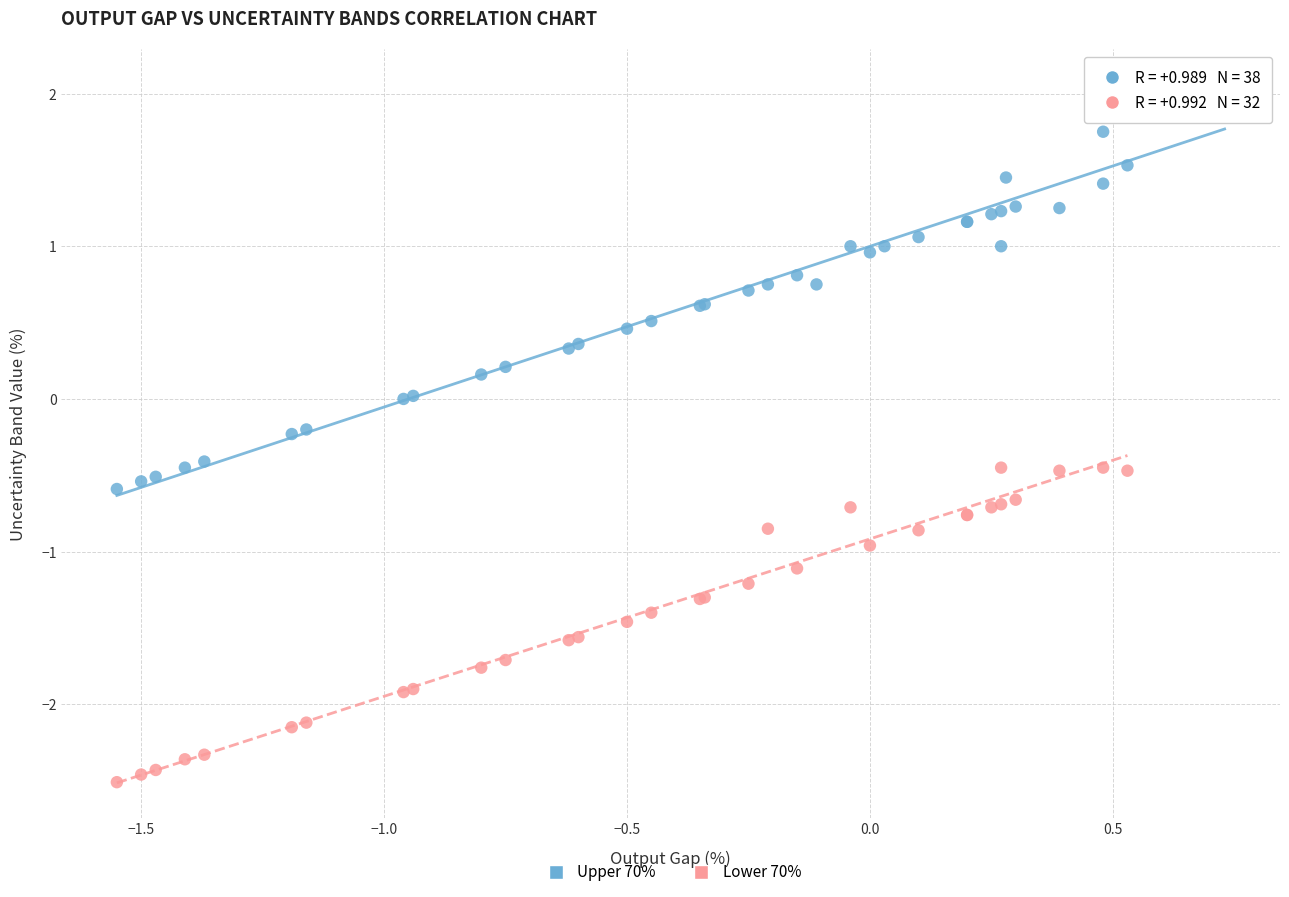

Which series contains the highest Y value?

Upper 70%